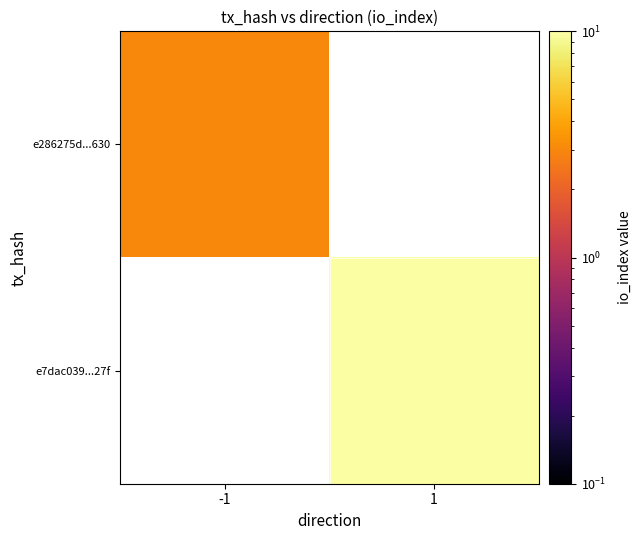

Which series has the widest spread of values?

e286275d...630